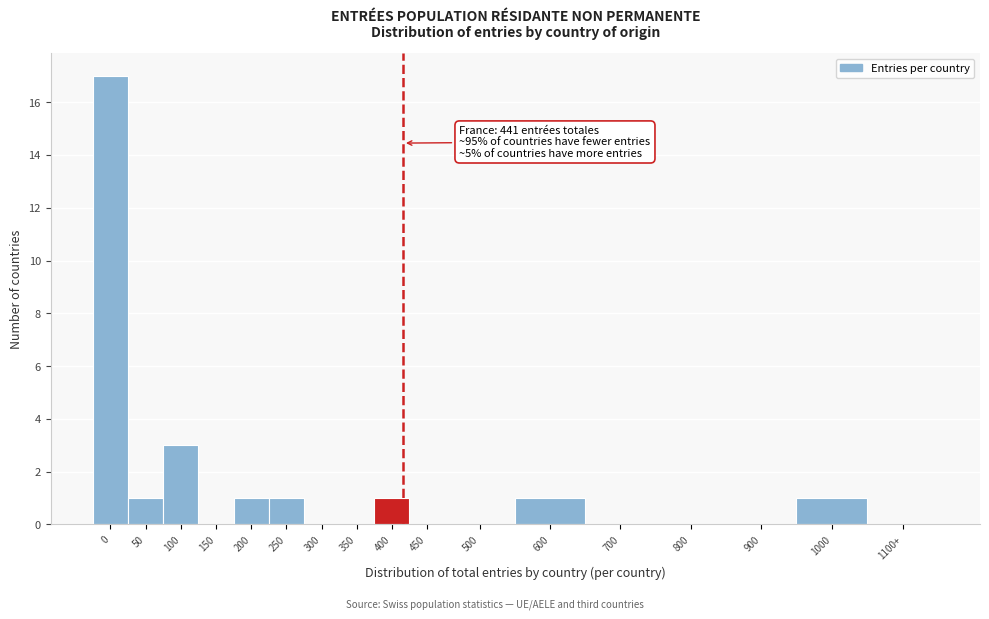

Reading right to left, extract all data points from this chart.

1100+=0	1000=1	900=0	800=0	700=0	600=1	500=0	450=0	400=1	350=0	300=0	250=1	200=1	150=0	100=3	50=1	0=17